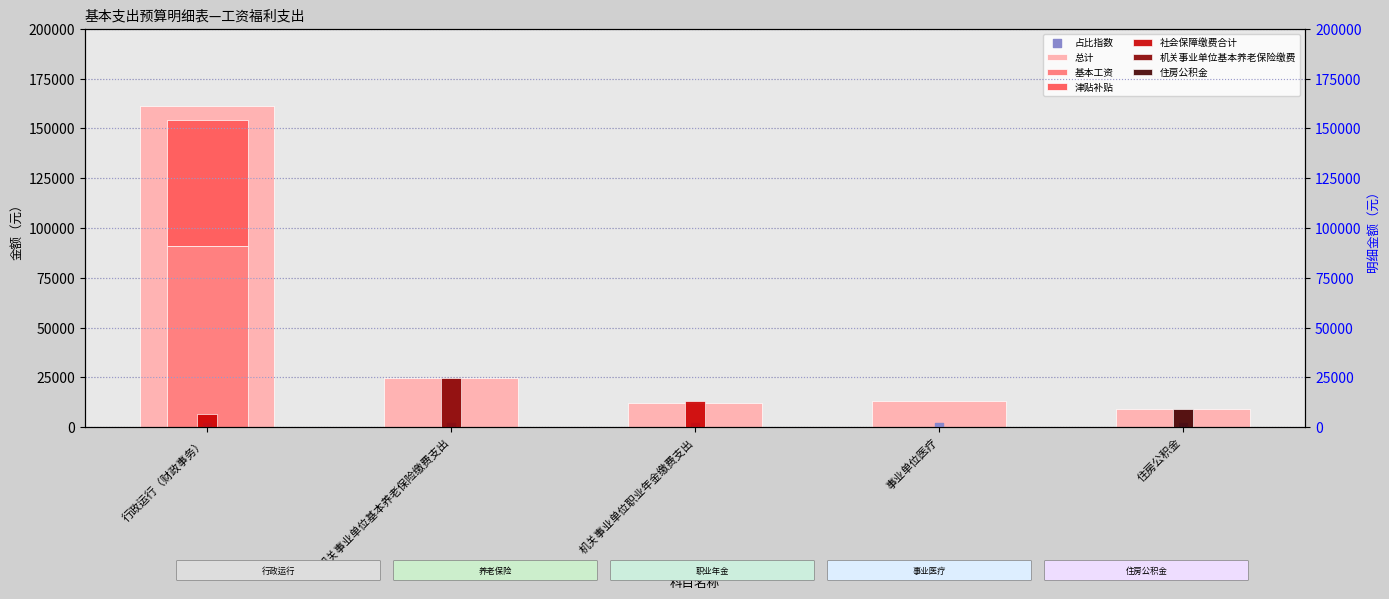

What is the total value across all series at 事业单位医疗?

13119